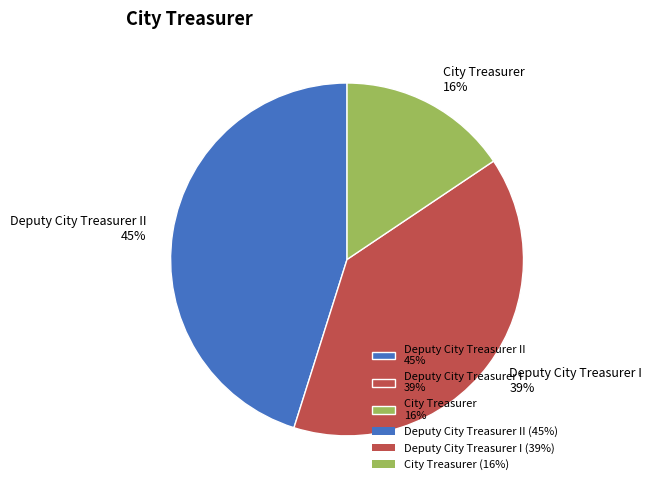

Between Deputy City Treasurer II 45% and City Treasurer 16%, which is larger?

Deputy City Treasurer II 45%